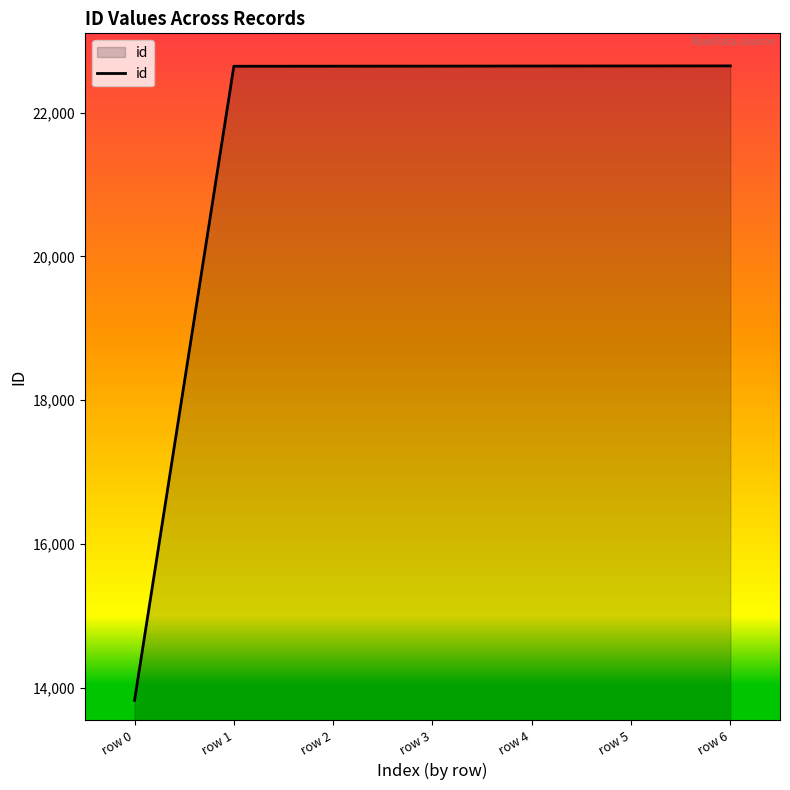

What is the average value?

21389